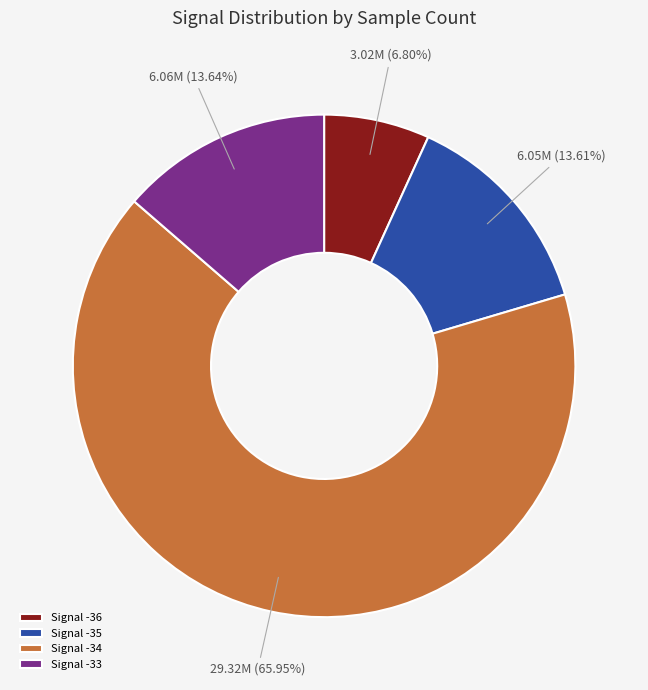

Combined, do Signal -36 and Signal -33 account for over 50%?

No